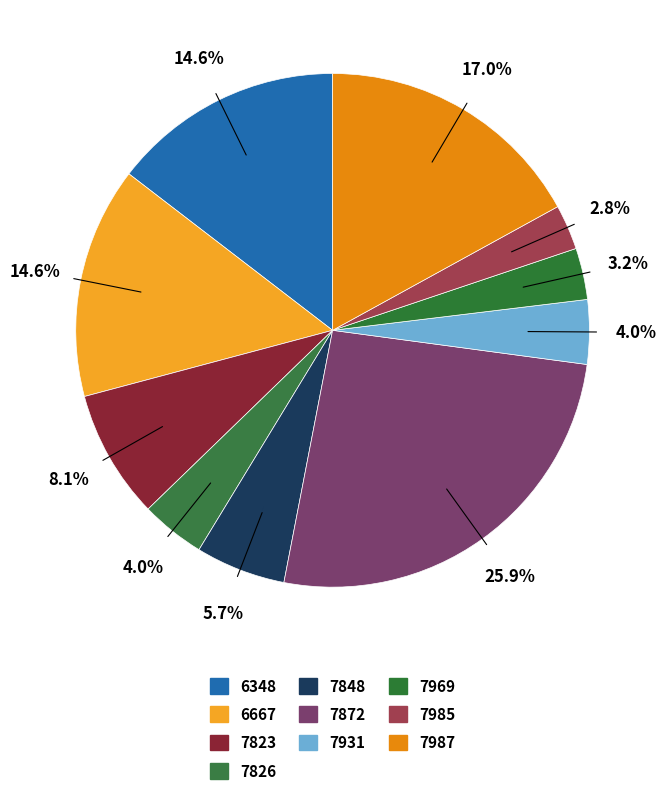

Combined, do 7969 and 7823 account for over 50%?

No